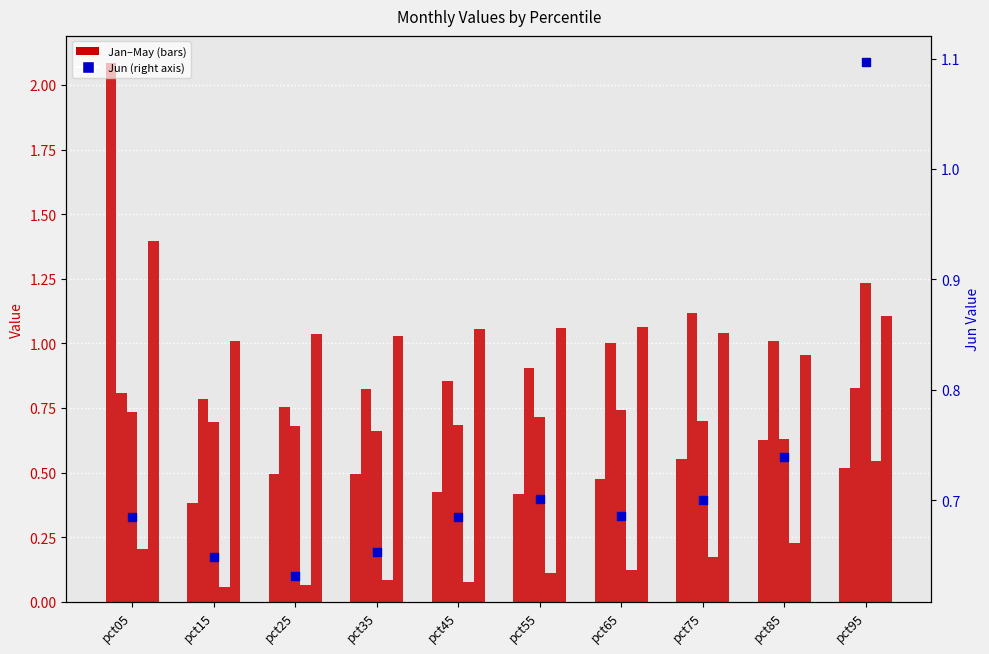

Which series reaches the maximum Y coordinate?

Jan